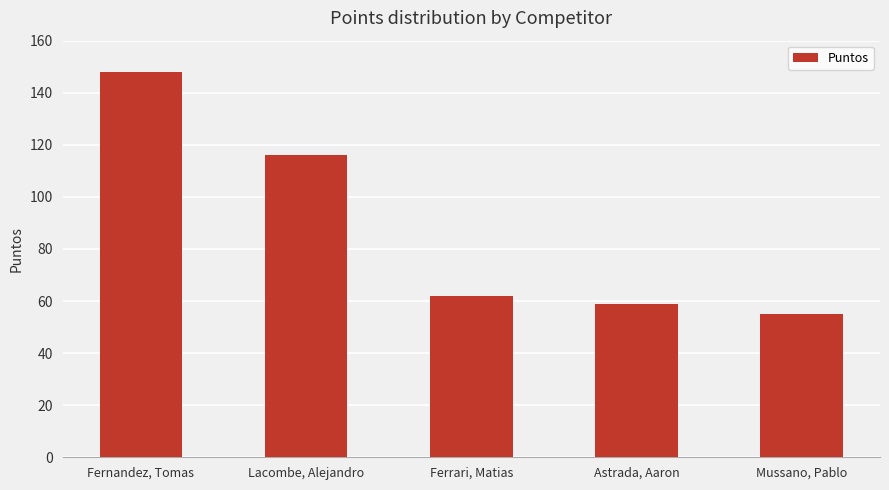

Which has a higher value, Astrada, Aaron or Ferrari, Matias?

Ferrari, Matias